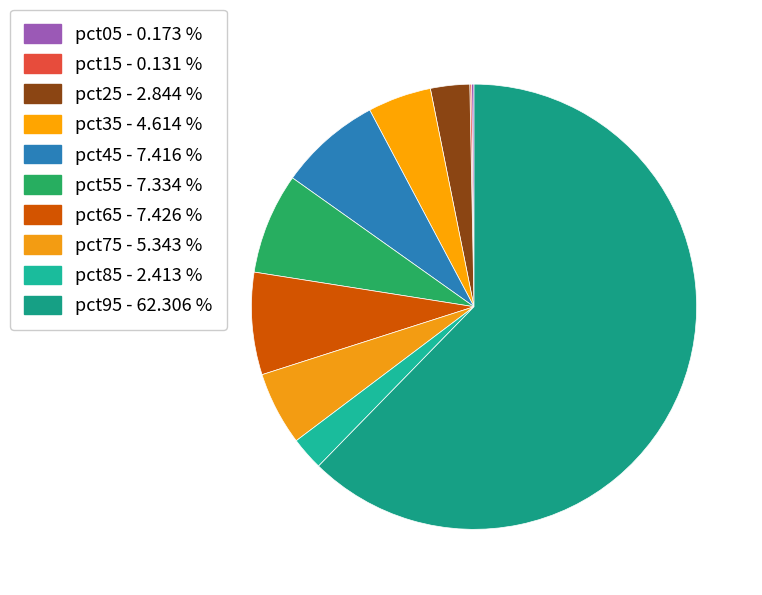

Count the number of slices in the pie.

10